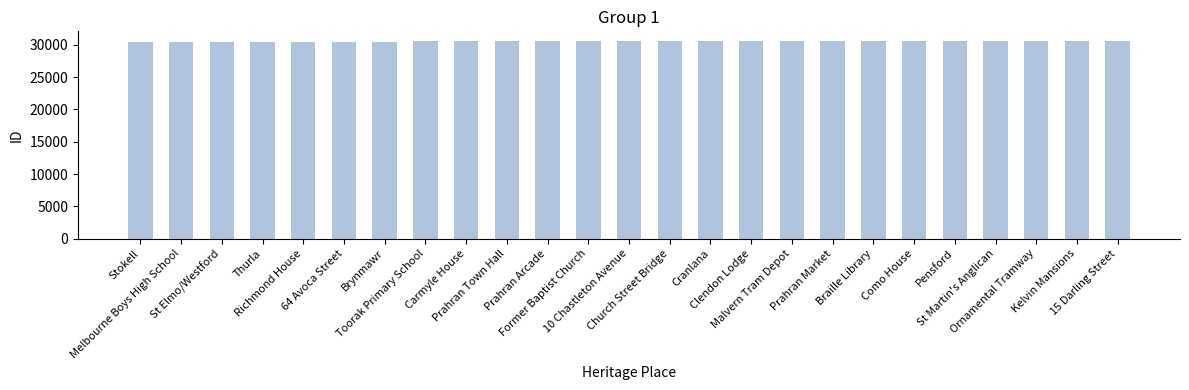

What is the maximum value shown in the chart?

30542